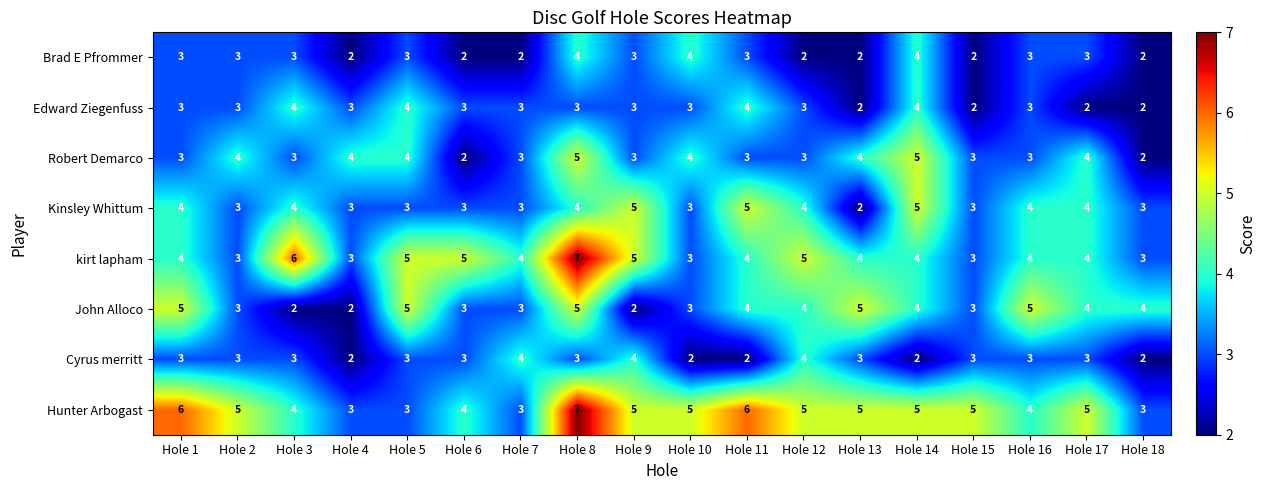

How many Brad E Pfrommer values are between 2 and 3?

15